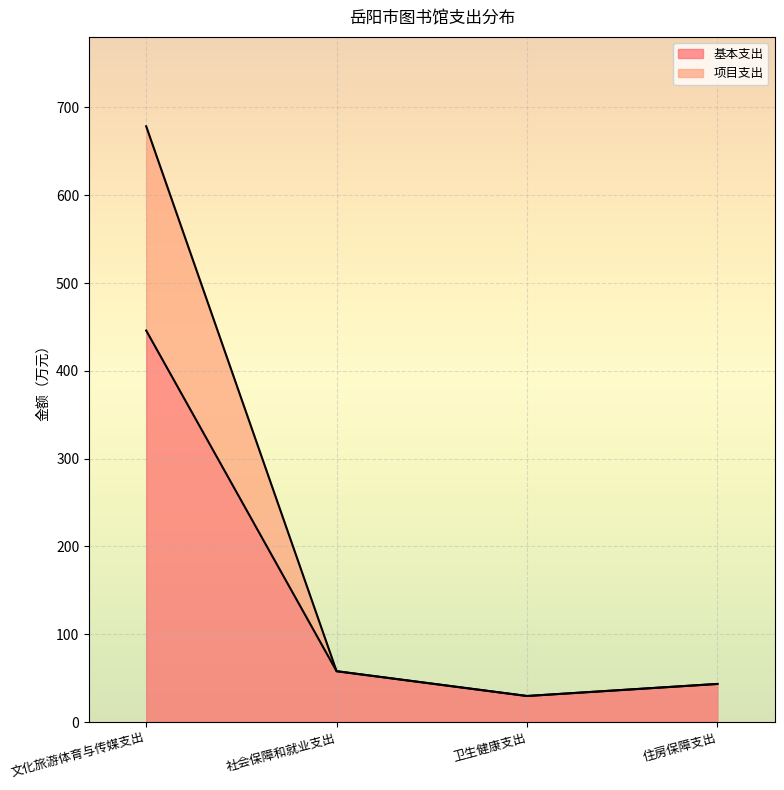

What is the difference between the 基本支出 values at 文化旅游体育与传媒支出 and 住房保障支出?

402.5